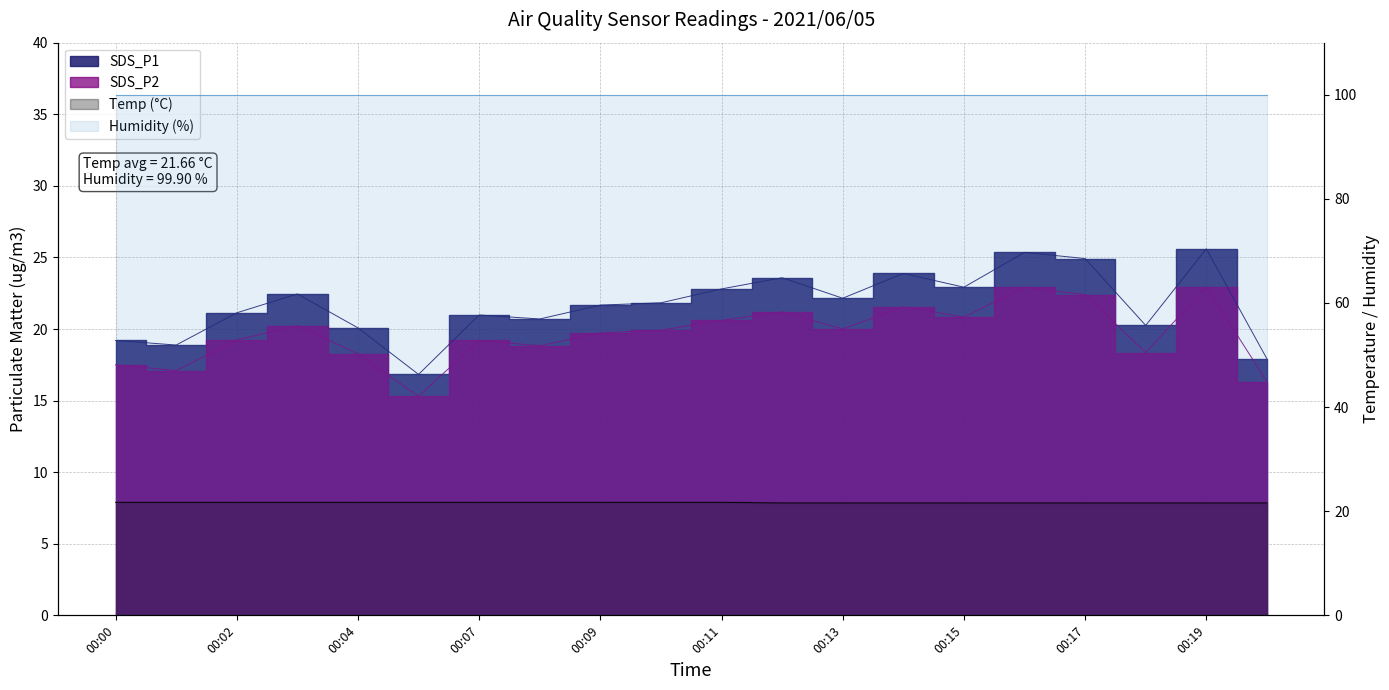

What is the sum of all SDS_P2 values?

392.4